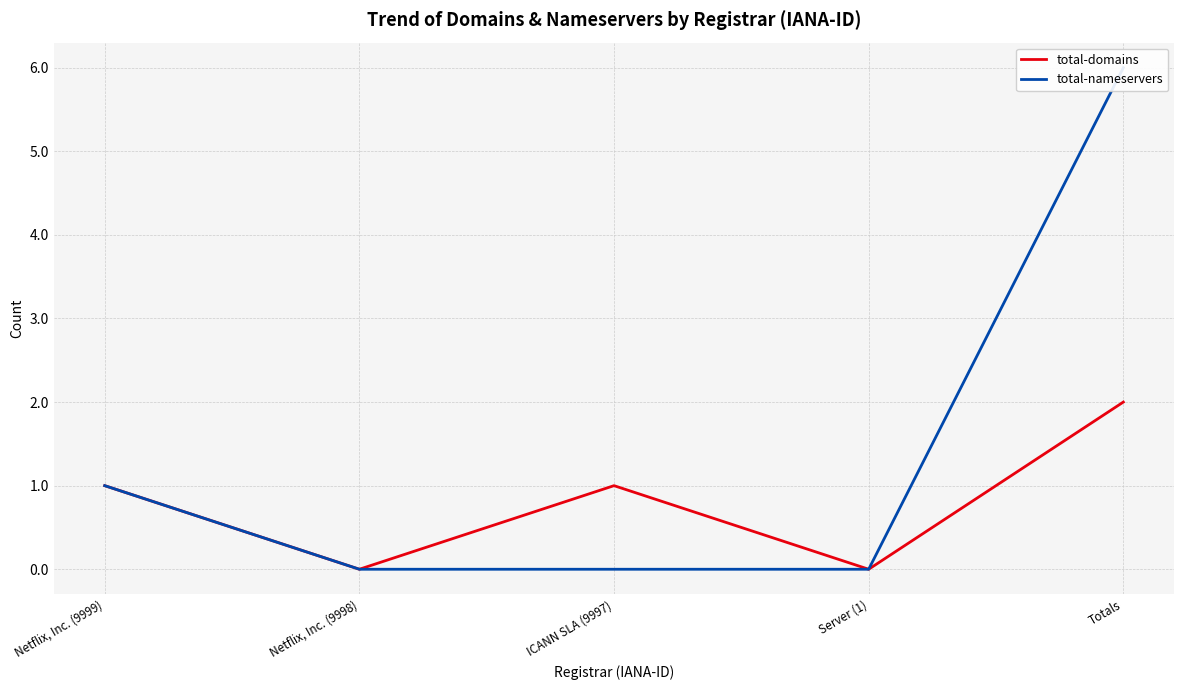

Which label corresponds to the smallest value in the chart?

Netflix, Inc. (9998)